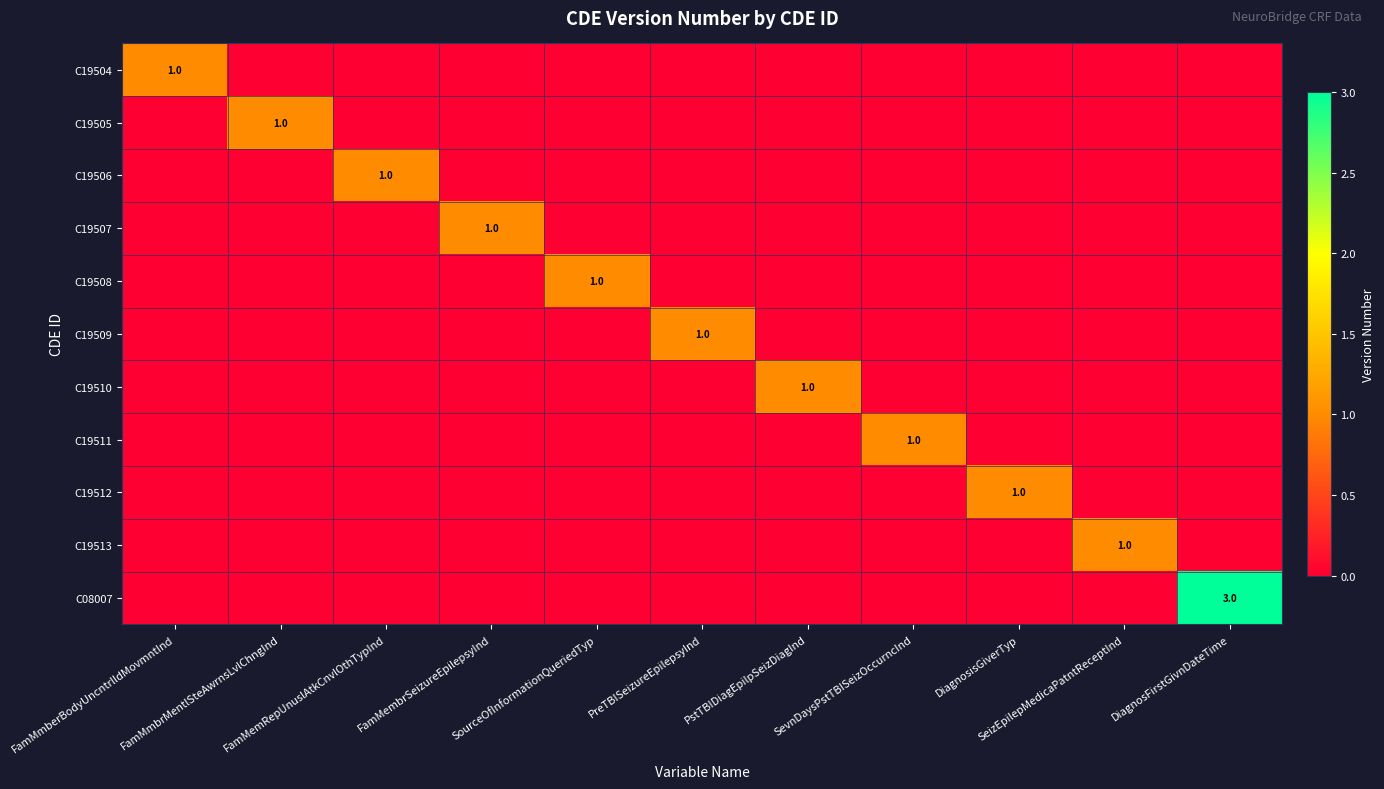

Rank the series at DiagnosisGiverTyp from highest to lowest value.

C19512, C19504, C19505, C19506, C19507, C19508, C19509, C19510, C19511, C19513, C08007